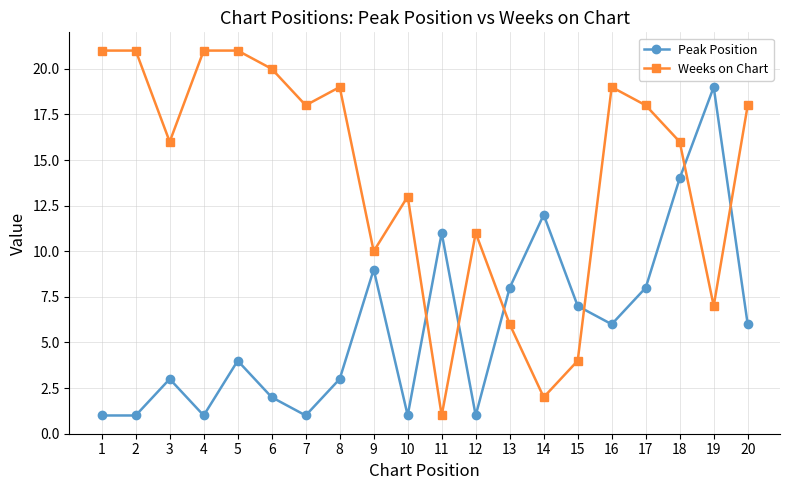

Is it true that Peak Position equals 10 at 20?

False